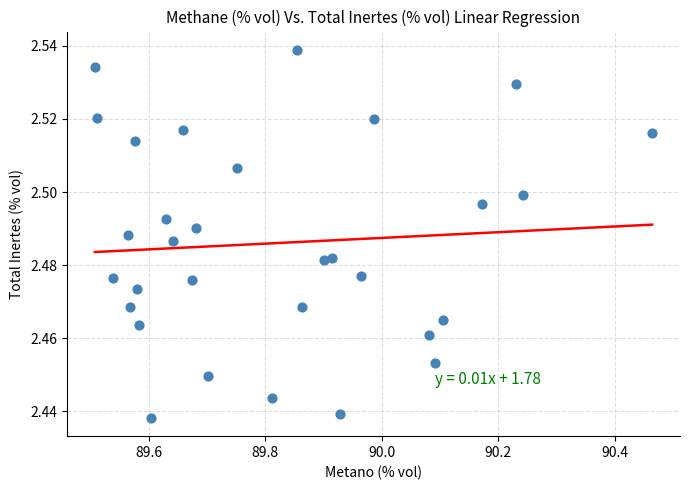

Count the number of points in this scatter plot.

31